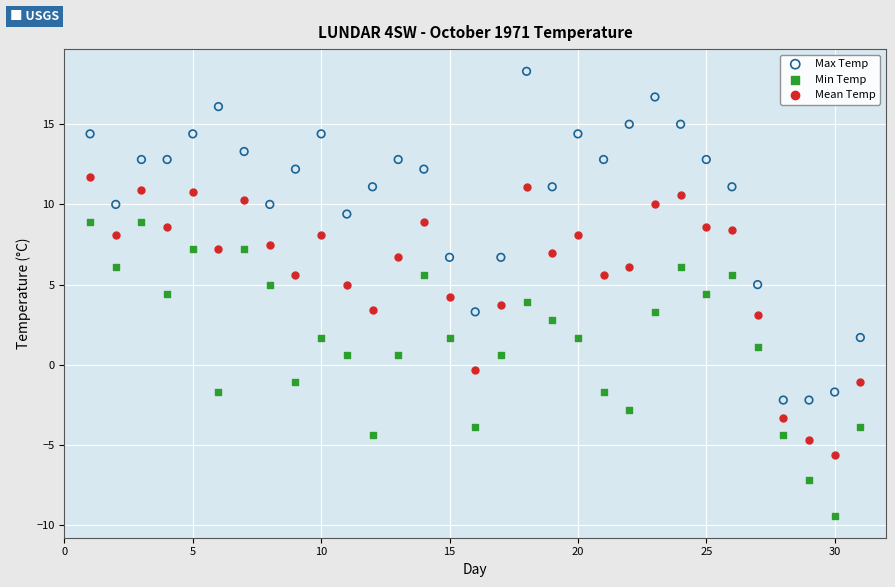

Across all data points, what is the range of X values (max minus min)?

30.0